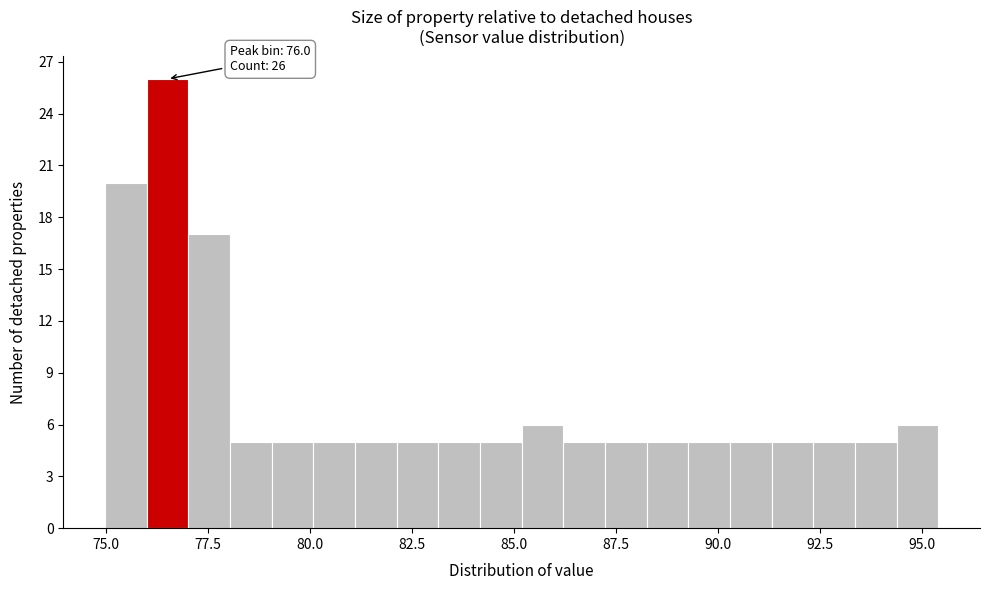

Around what value on the x-axis is the tallest bar? Give the approximate position of its centre, as read against the axis.

76.5